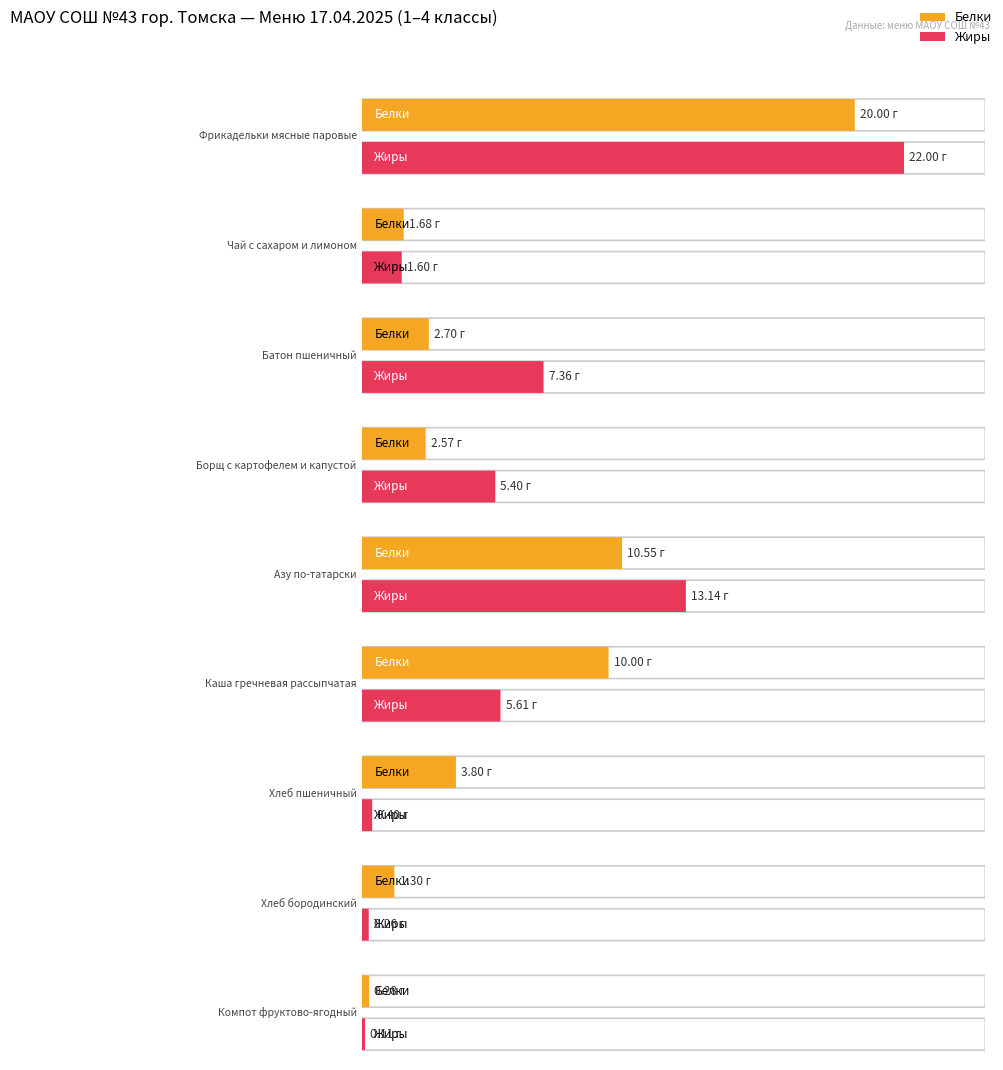

Which category has the lowest value in the Белки series?

Компот фруктово-ягодный